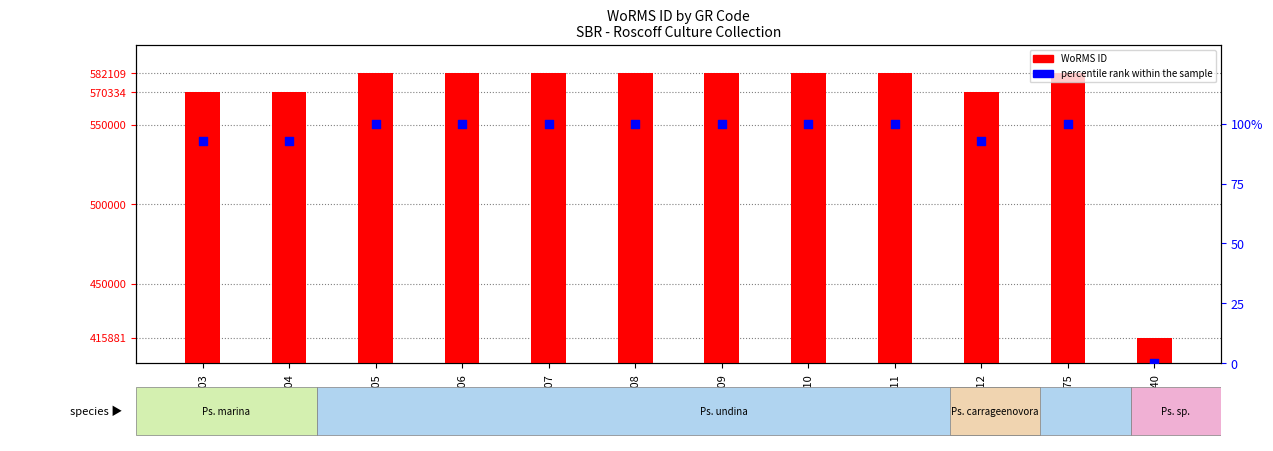

At how many categories does at least one series exceed 45106?

12